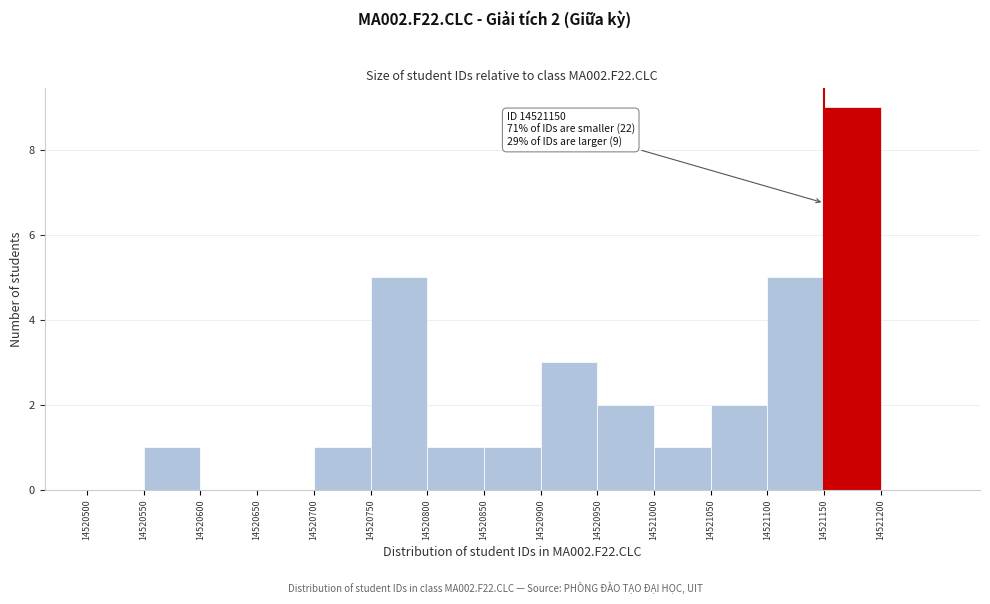

Which range on the x-axis has the tallest bar?

14521150 to 14521200